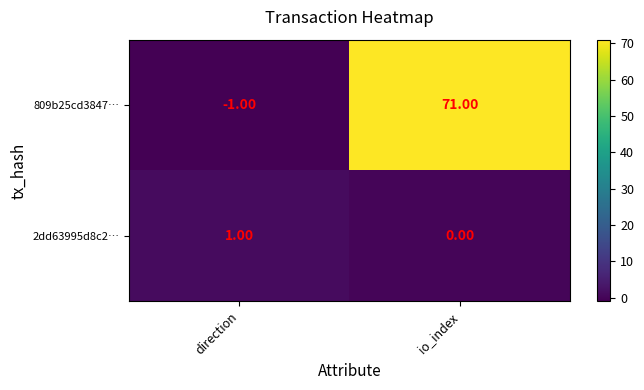

How many values in 809b25cd3847… are above zero?

1